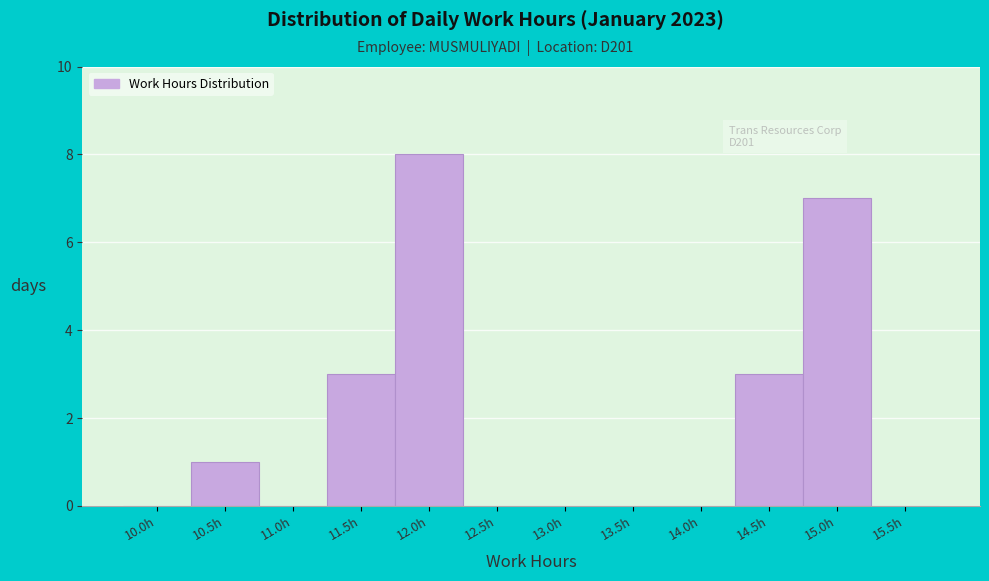

Reading left to right, list all the values displayed in this chart.

10.0h=0	10.5h=1	11.0h=0	11.5h=3	12.0h=8	12.5h=0	13.0h=0	13.5h=0	14.0h=0	14.5h=3	15.0h=7	15.5h=0